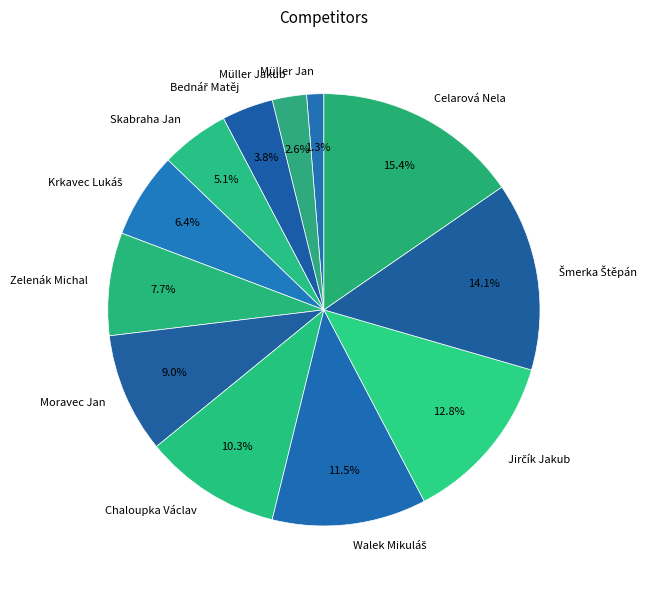

To the nearest percent, what portion does Müller Jan represent?

1%